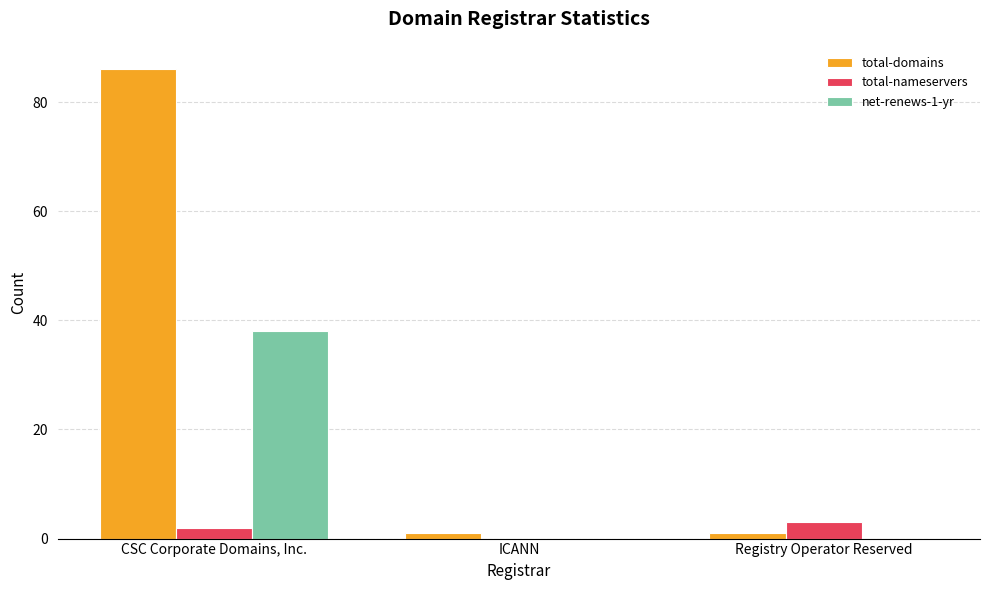

At which category is the sum across all series the highest?

CSC Corporate Domains, Inc.